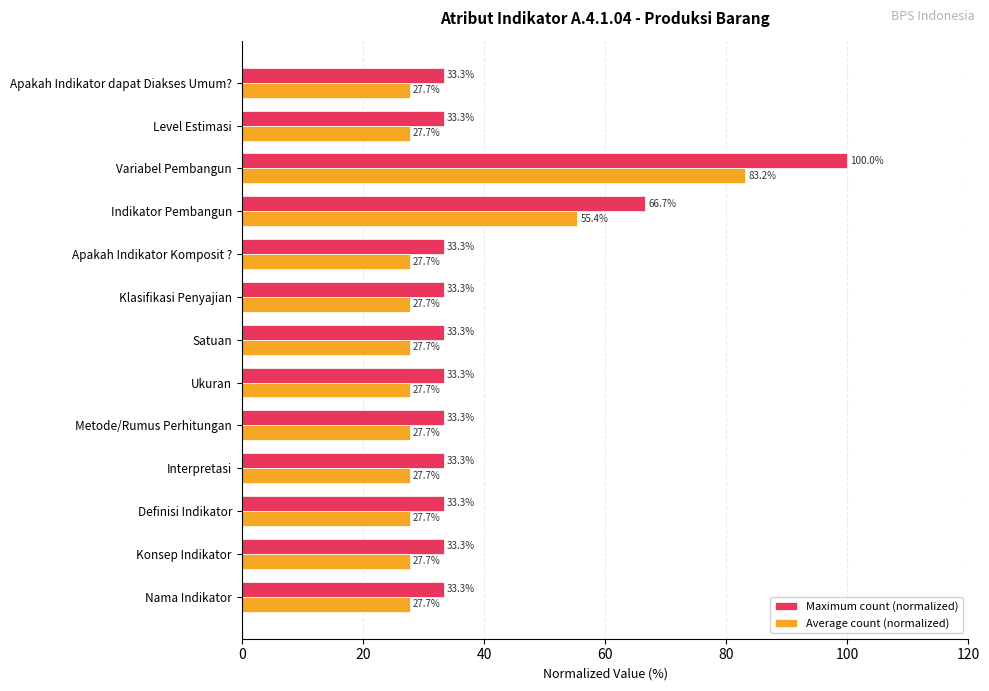

What is the difference between the maximum and second lowest values in the Maximum count (normalized) series?

66.7